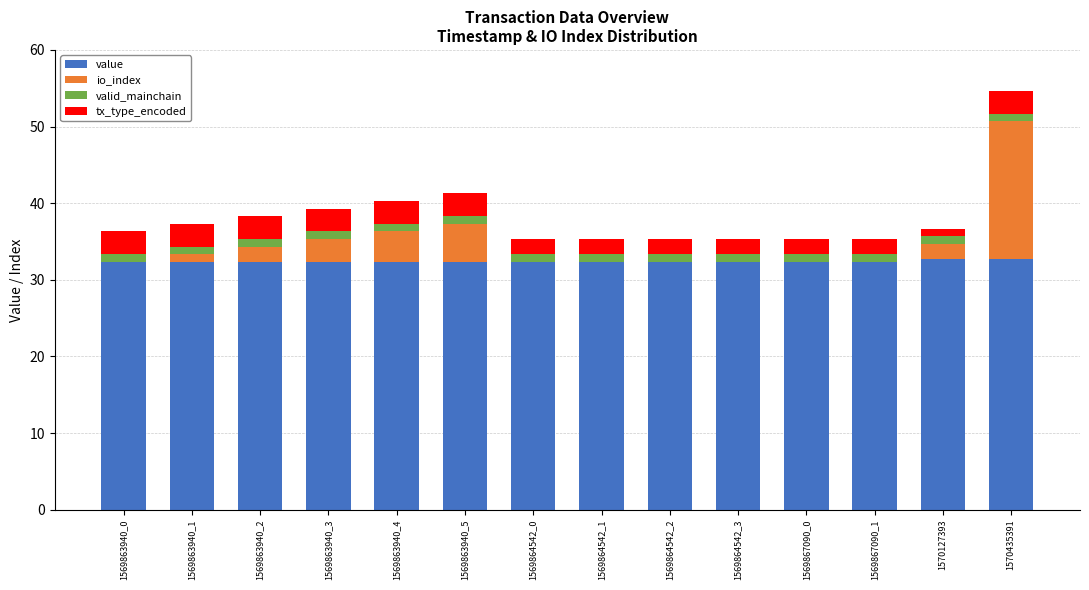

What is the total value across all series at 1569864542_0?

35.3